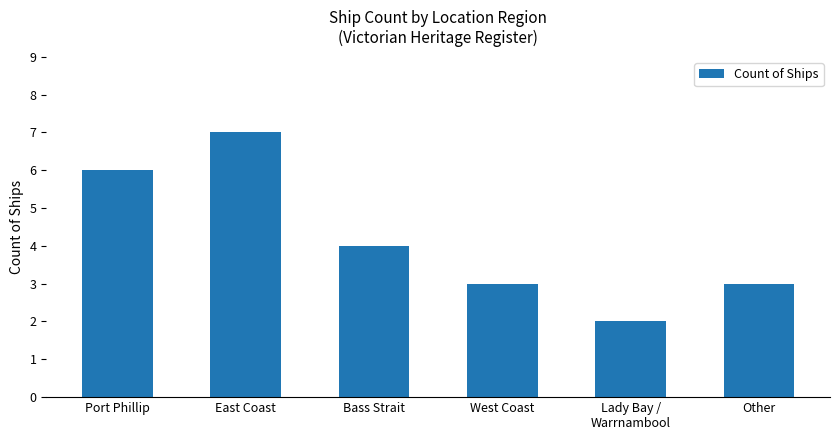

What is the label of the 1st bar from the left?

Port Phillip